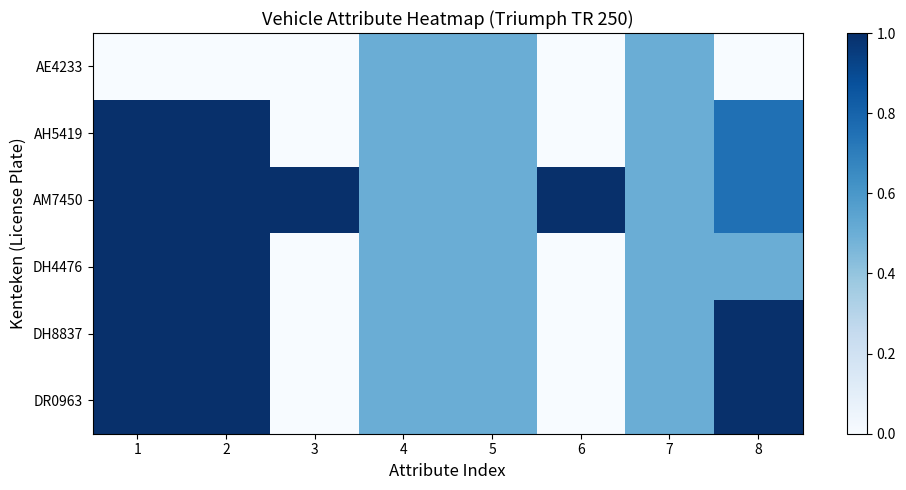

Rank the series by their maximum value, from lowest to highest.

AE4233, AH5419, AM7450, DH4476, DH8837, DR0963